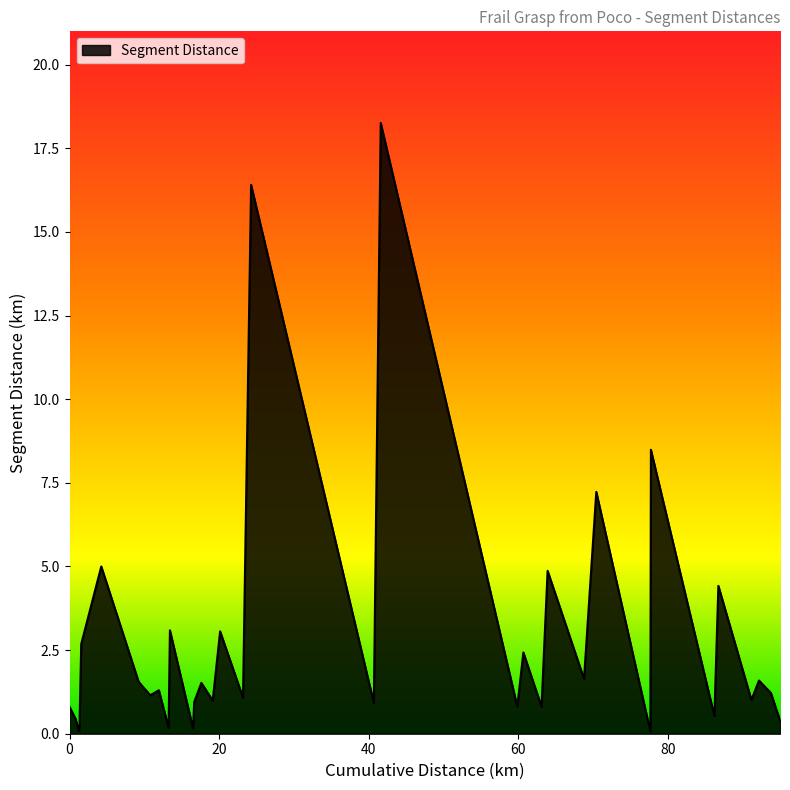

What is the greatest value displayed?

18.3